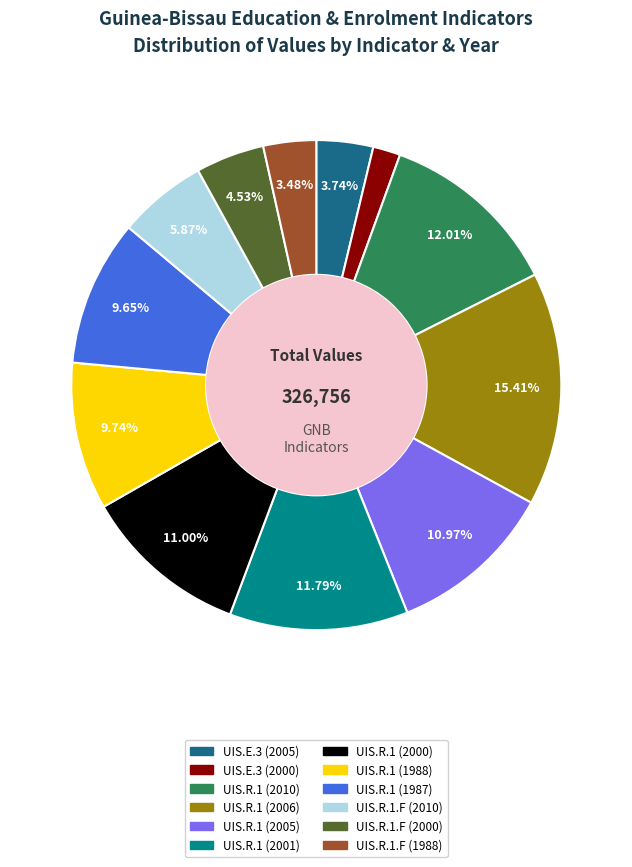

To the nearest percent, what percentage of the pie is UIS.R.1 (2005)?

11%